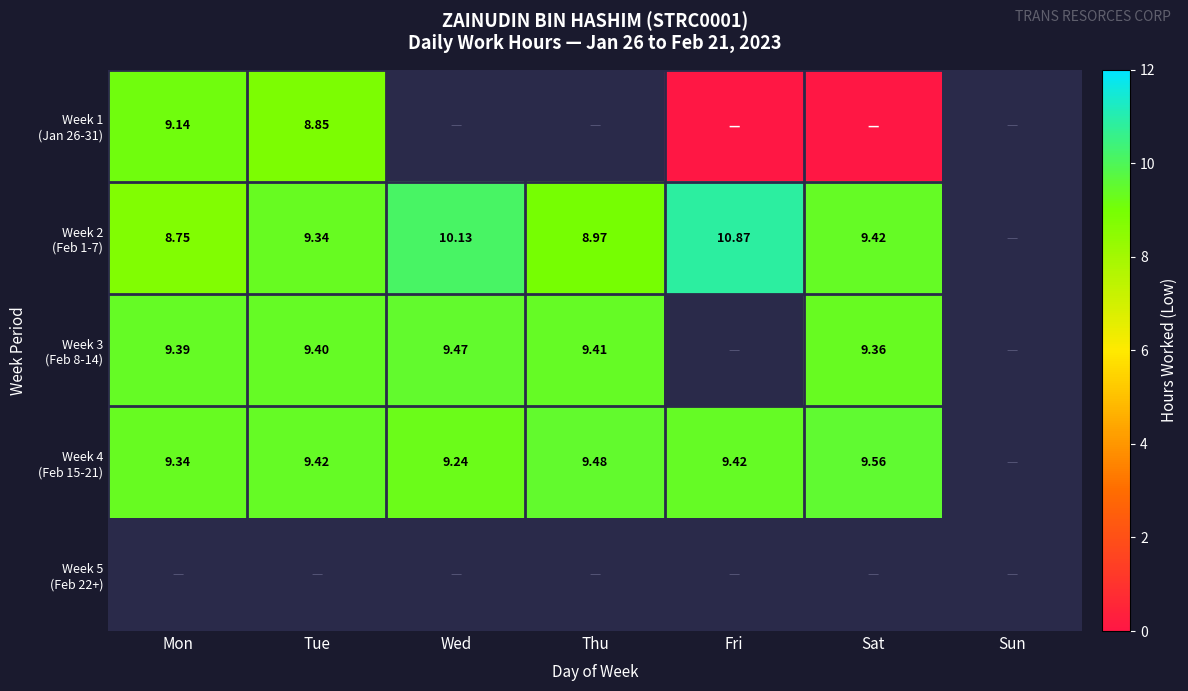

What is the greatest value displayed?

10.9